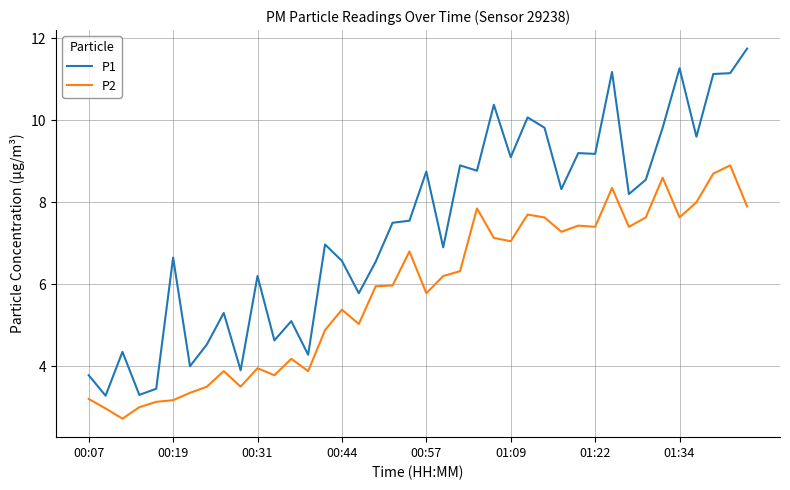

True or false: P1 and P2 intersect in this chart.

False